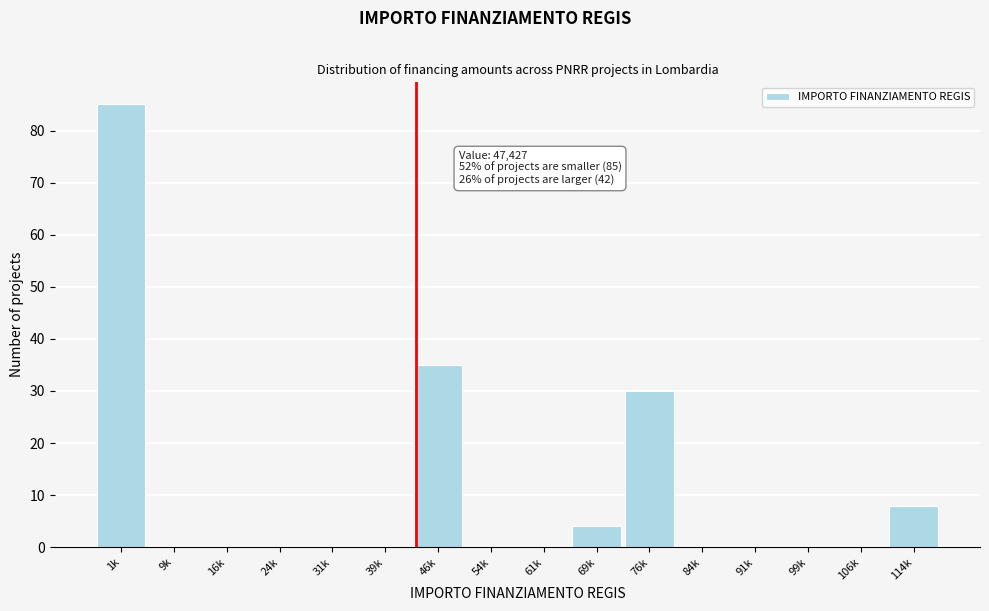

Reading right to left, transcribe all the data shown in this chart.

114k=8	106k=0	99k=0	91k=0	84k=0	76k=30	69k=4	61k=0	54k=0	46k=35	39k=0	31k=0	24k=0	16k=0	9k=0	1k=85